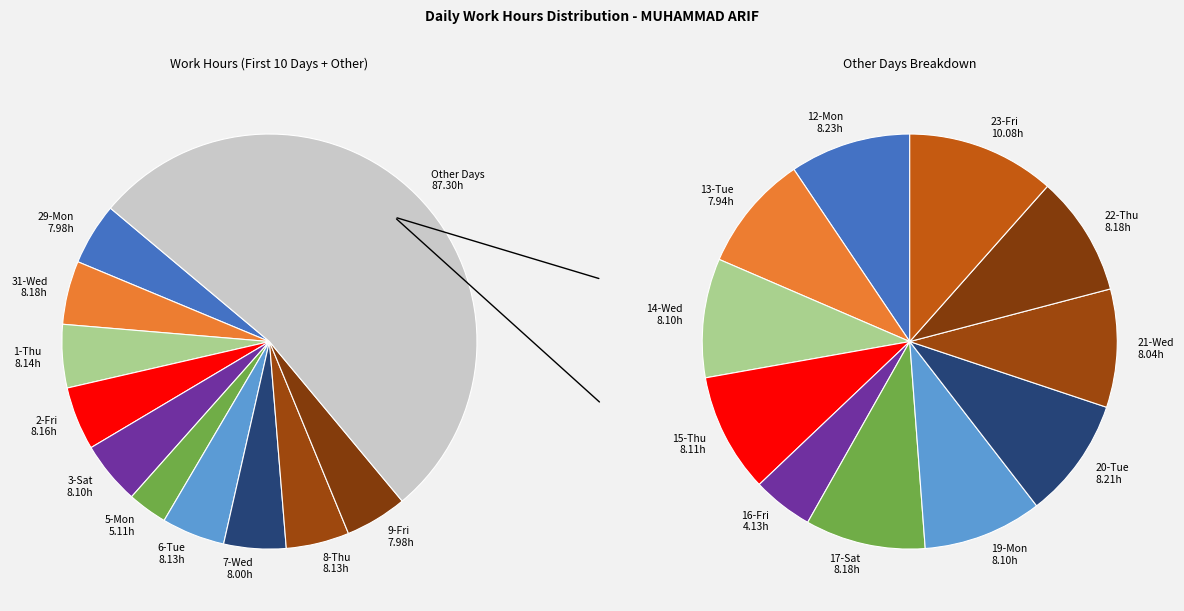

To the nearest percent, what percentage of the pie is 5-Mon?

3%